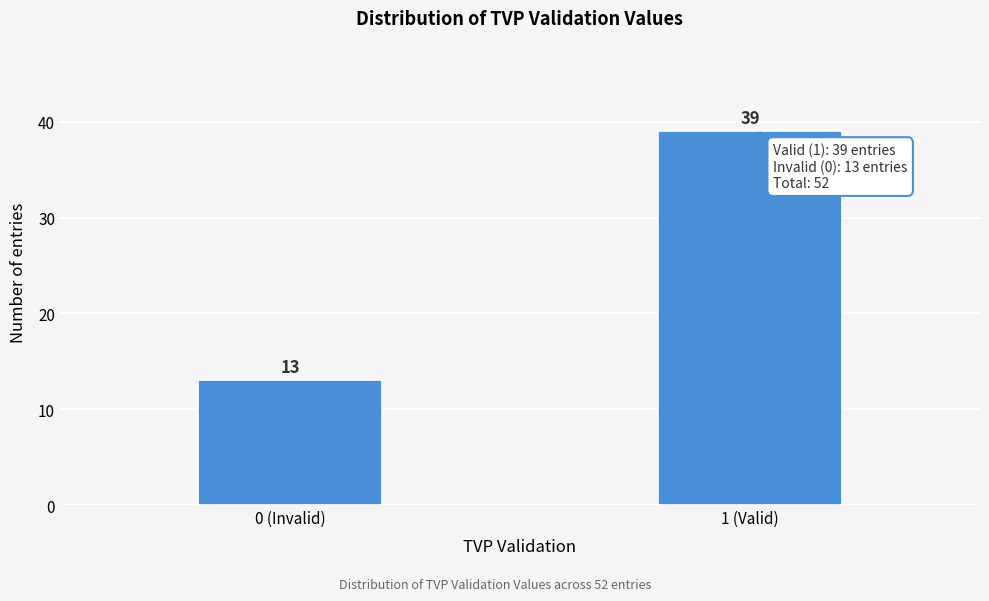

Reading right to left, transcribe all the data shown in this chart.

1 (Valid)=39	0 (Invalid)=13